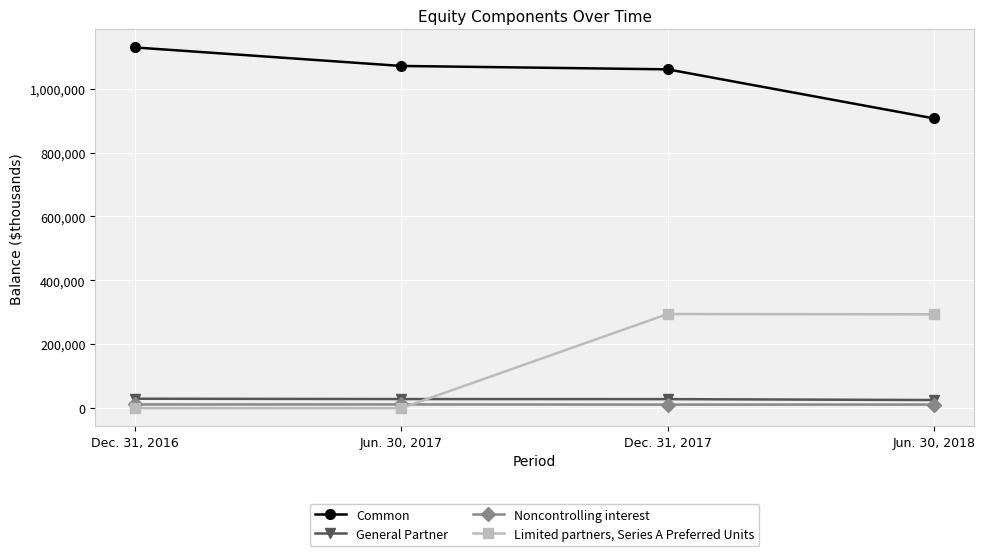

What is the difference between the Limited partners, Series A Preferred Units values at Jun. 30, 2017 and Jun. 30, 2018?

293616